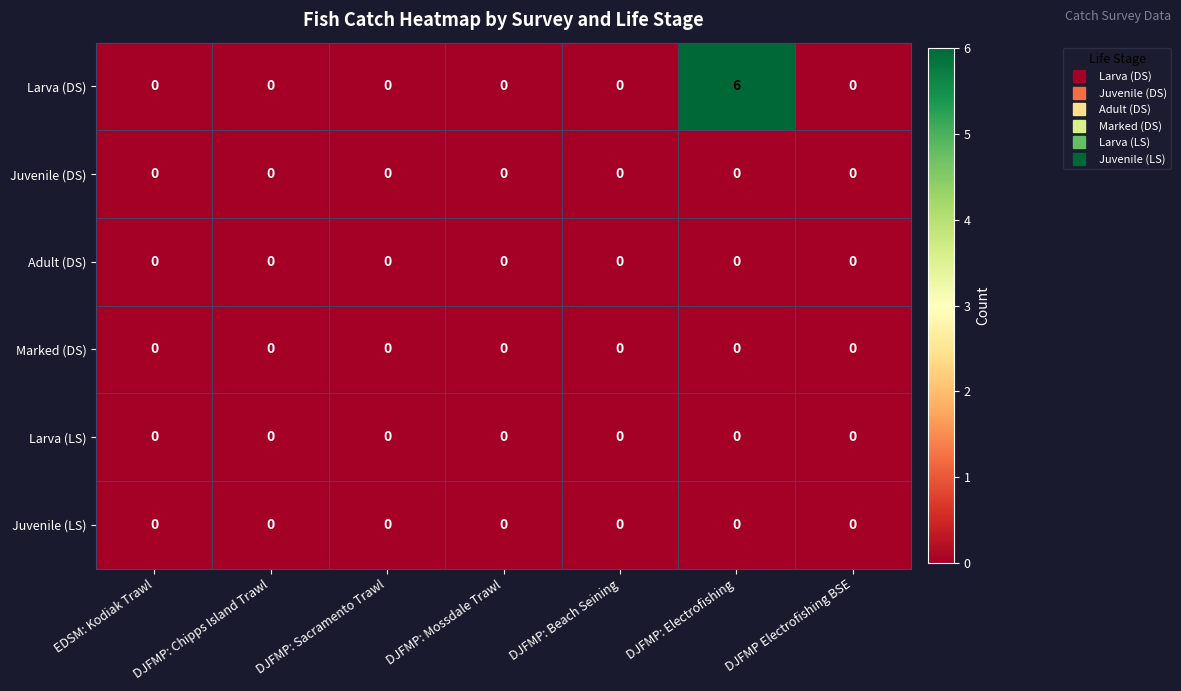

Which series has the largest total across all categories?

Larva (DS)